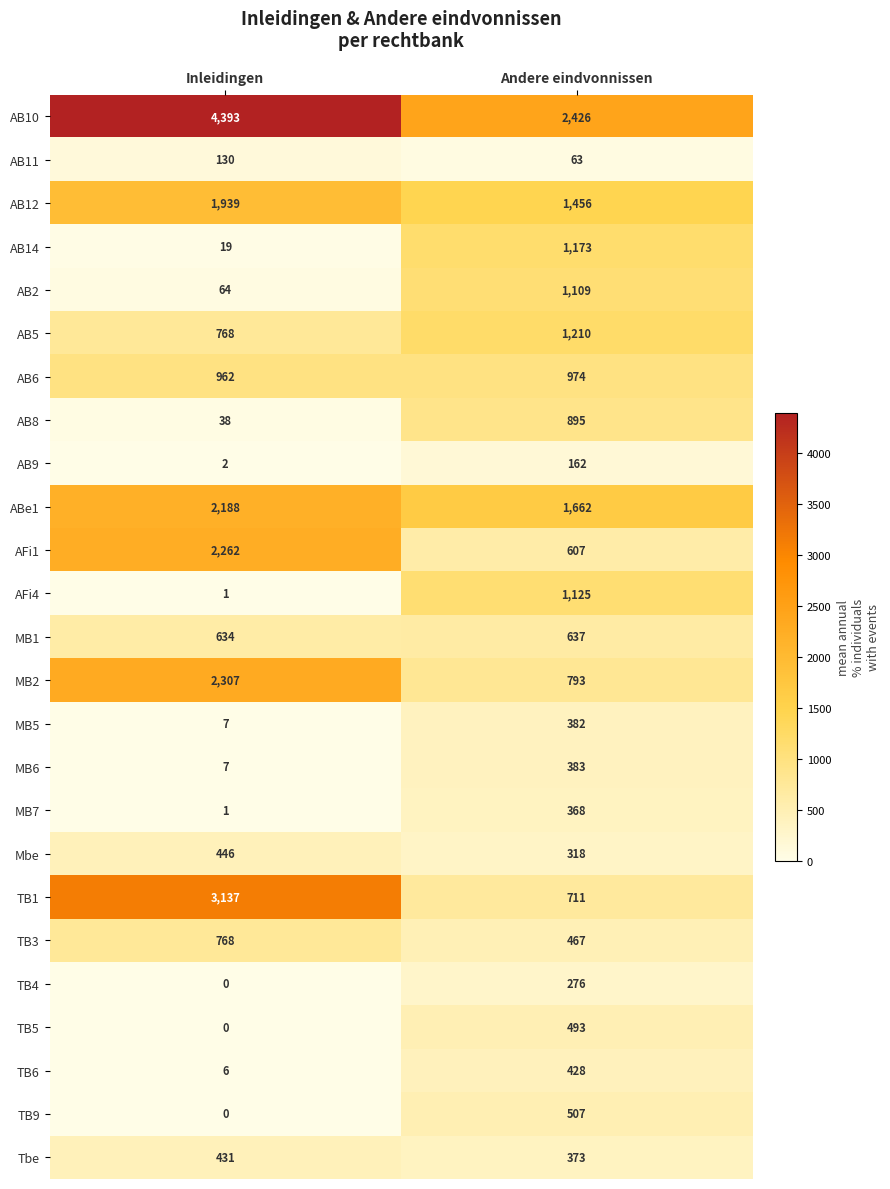

What is the difference between the maximum and minimum values in the AB14 series?

1154